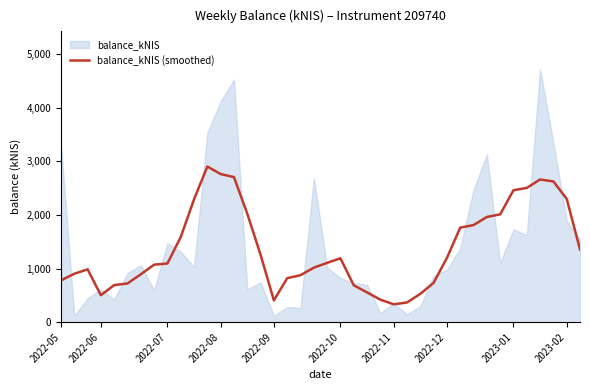

Count the number of values greater than 1105.

20